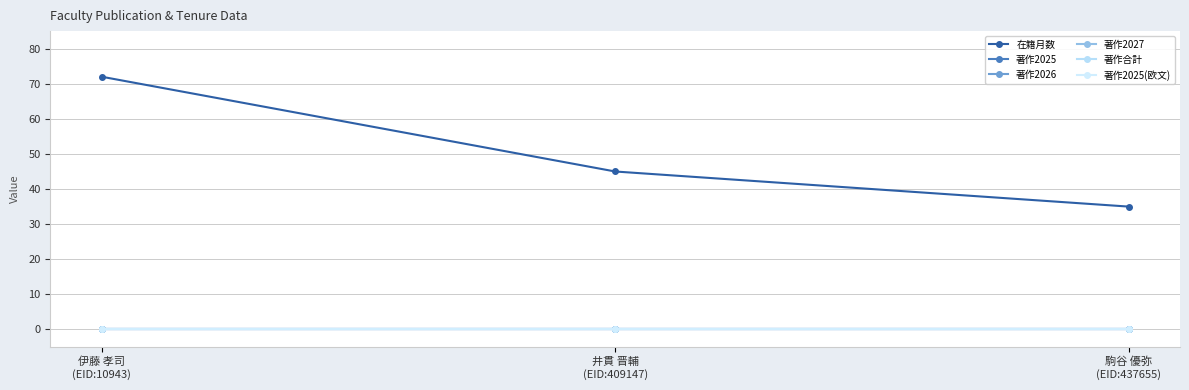

What is the spread (max minus min) of values at 伊藤 孝司
(EID:10943)?

72